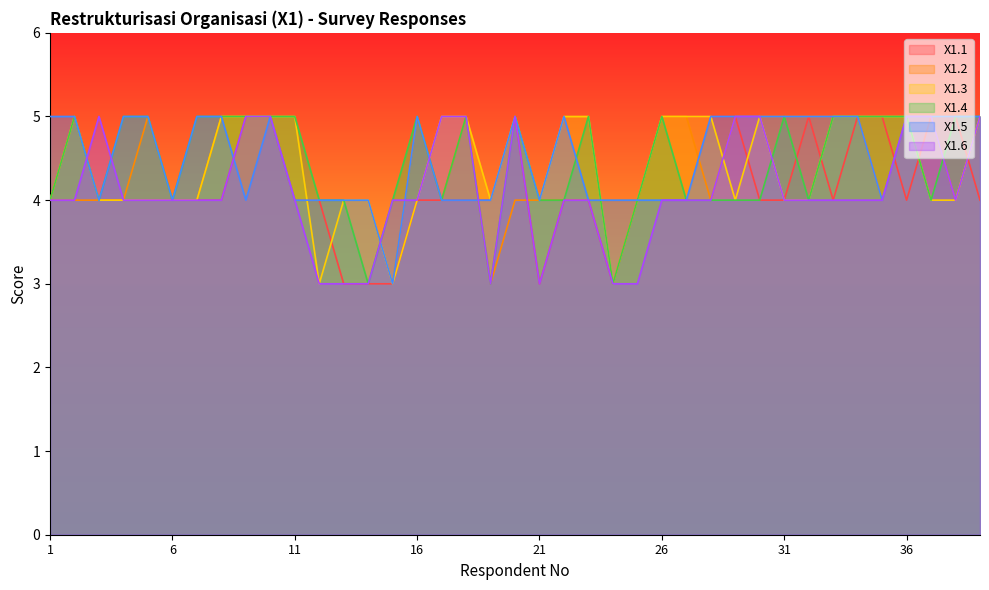

What is the sum of the X1.4 values at 7 and 15?

9